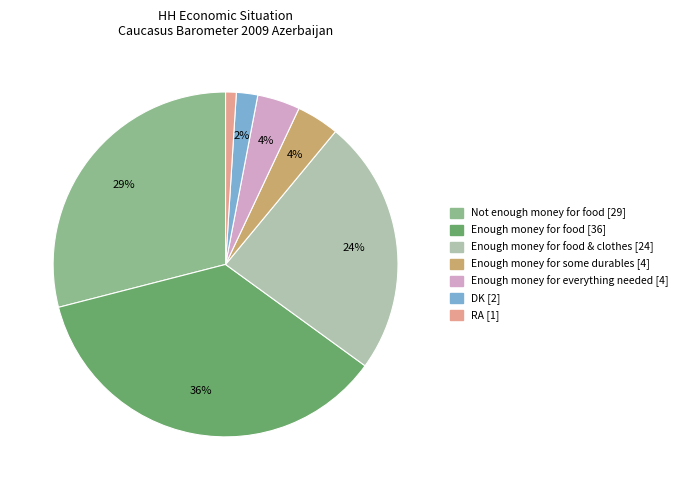

Is there a majority slice in this chart?

No